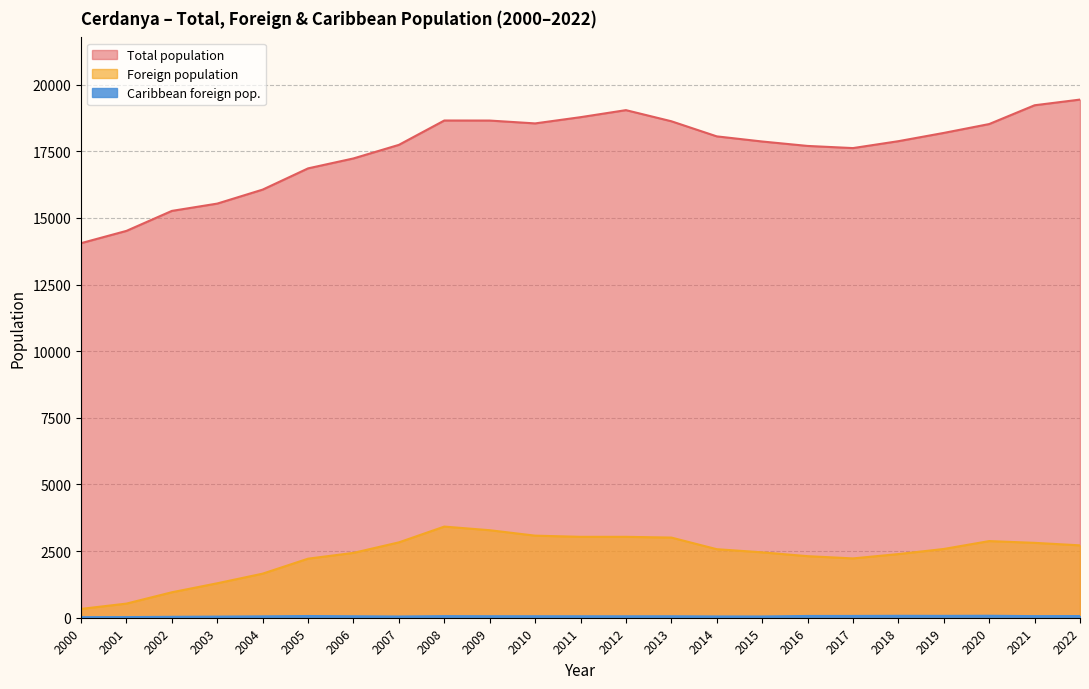

What is the total value across all series at 2018?

20343